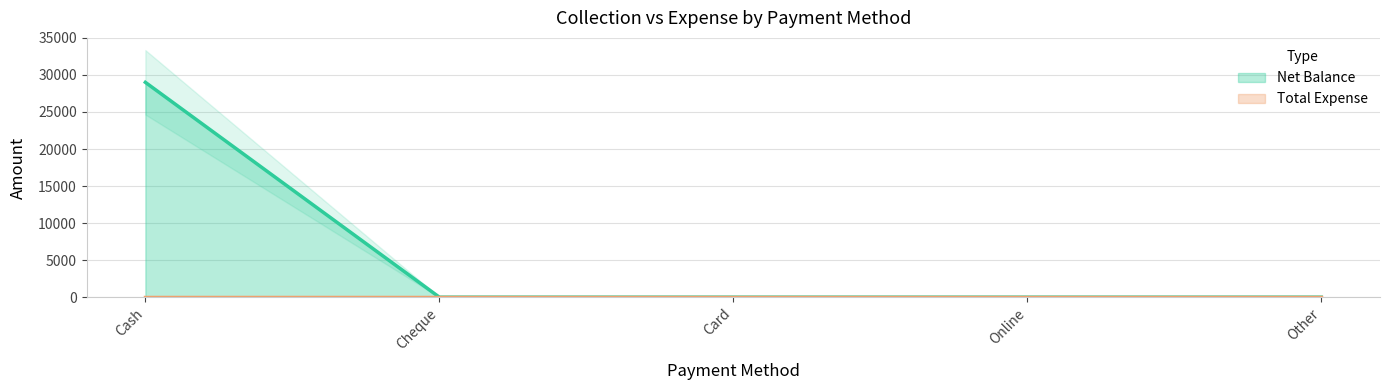

Does the chart have visible grid lines?

Yes